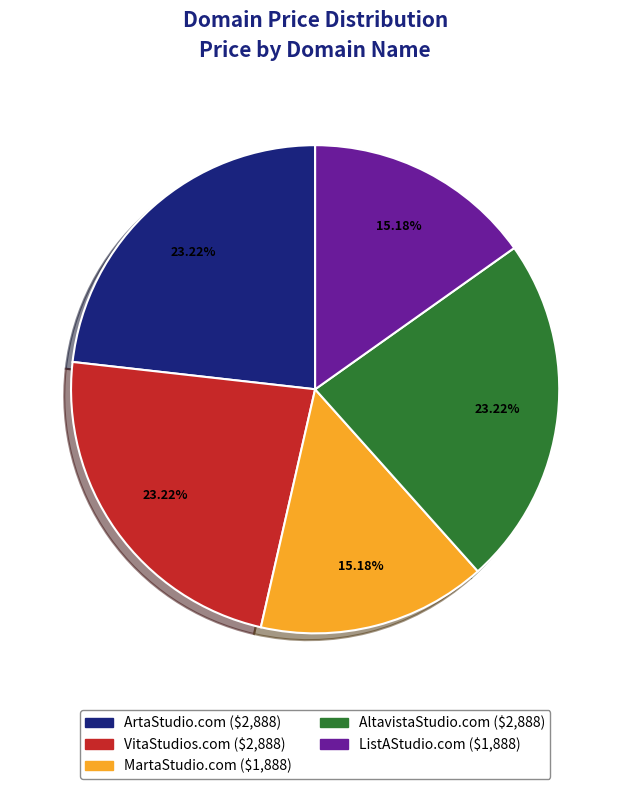

To the nearest percent, what is the average slice percentage?

20%